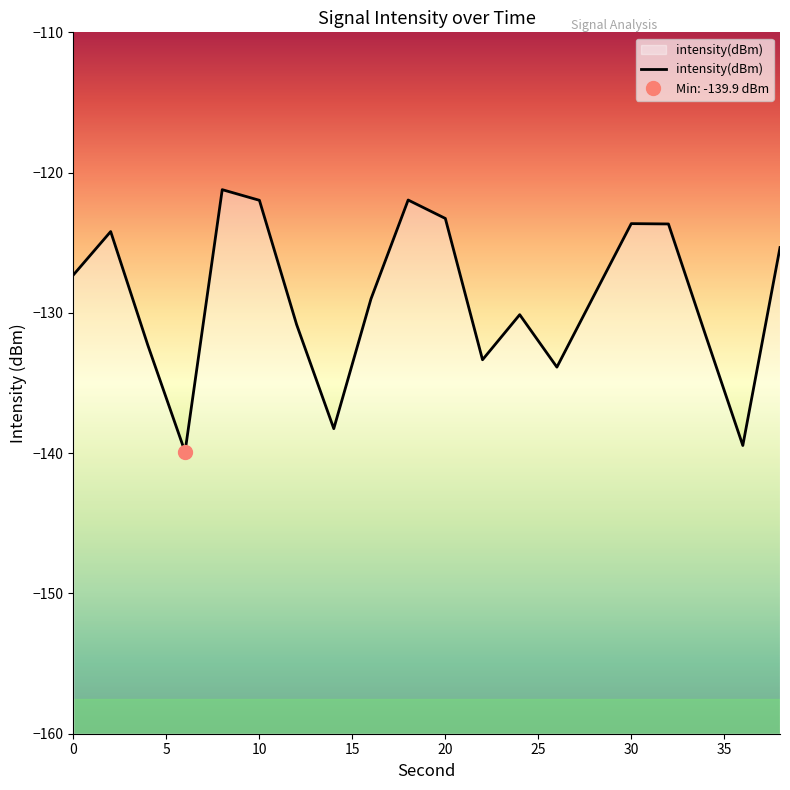

The chart shows a value of -124.2 at 2. True or false?

True